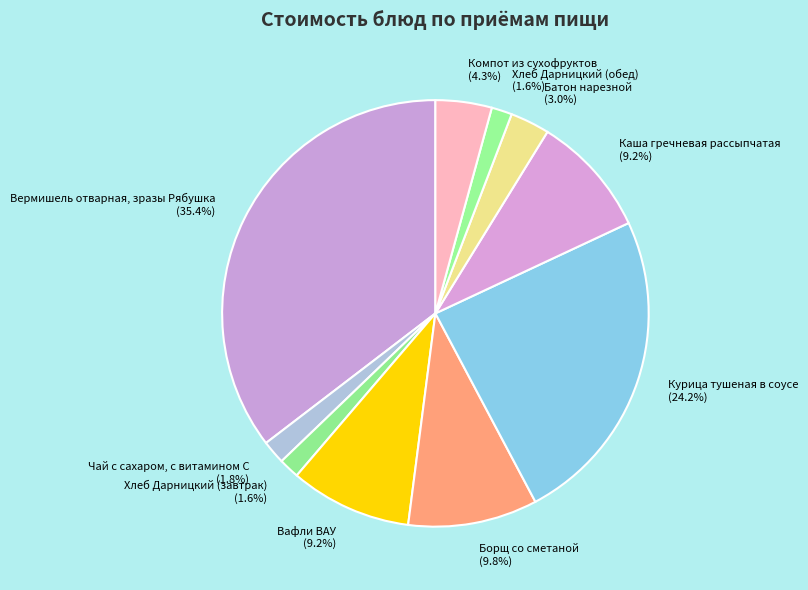

What percentage is NOT represented by Батон нарезной?

97.0%